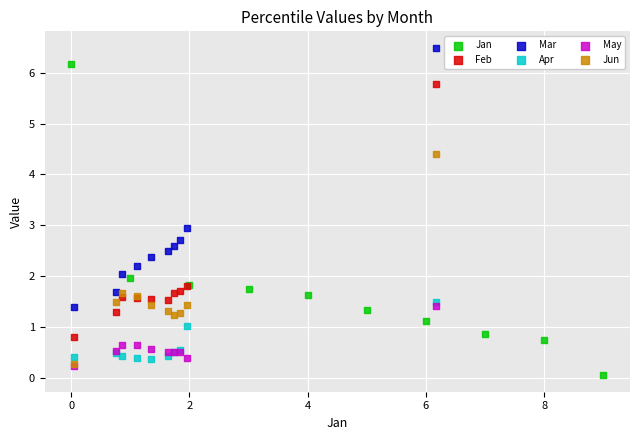

Which series has the largest Y range (max minus min)?

Jan